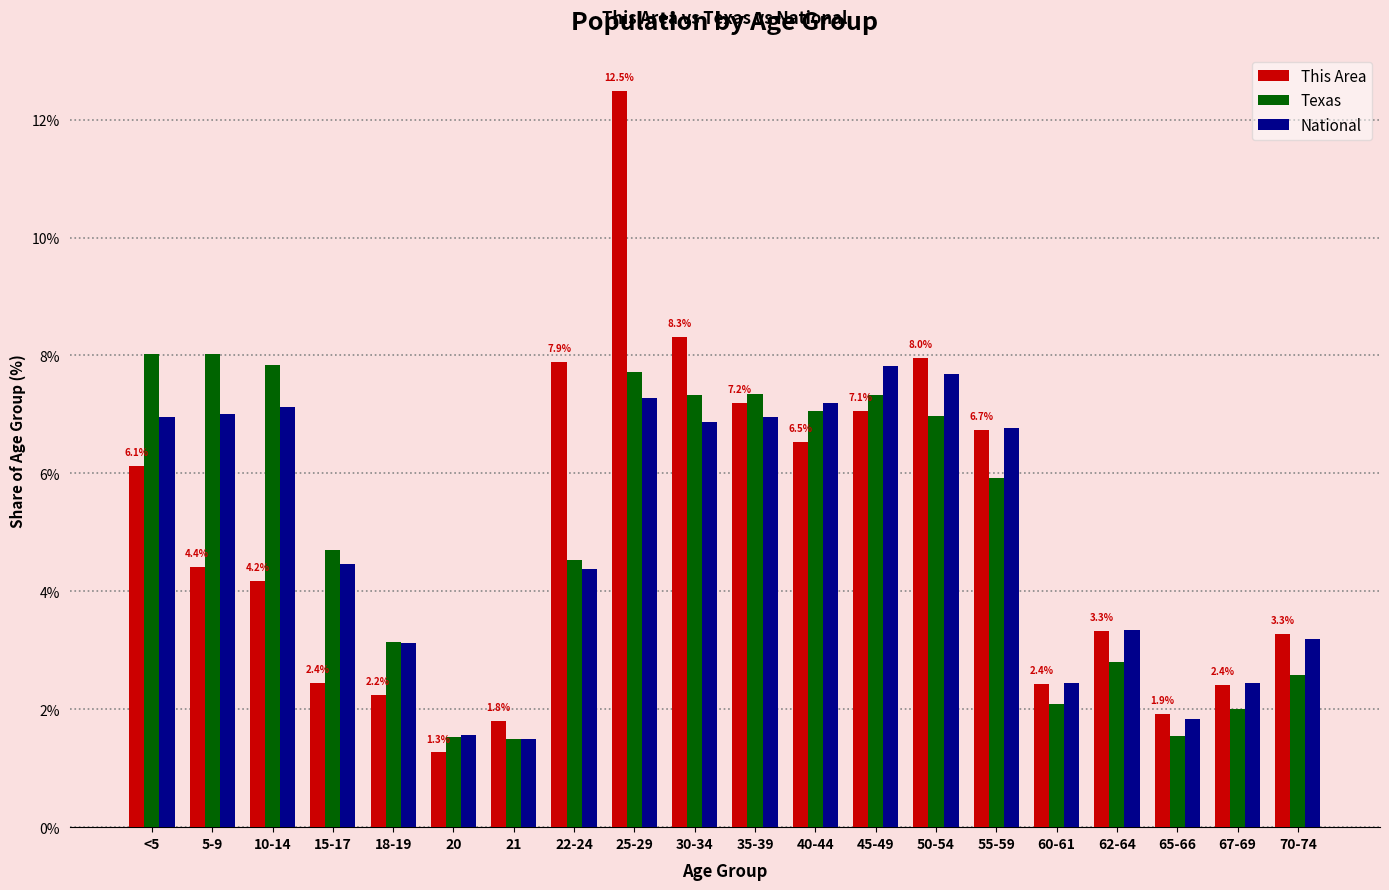

What is the difference between the highest and lowest values at 70-74?

0.7